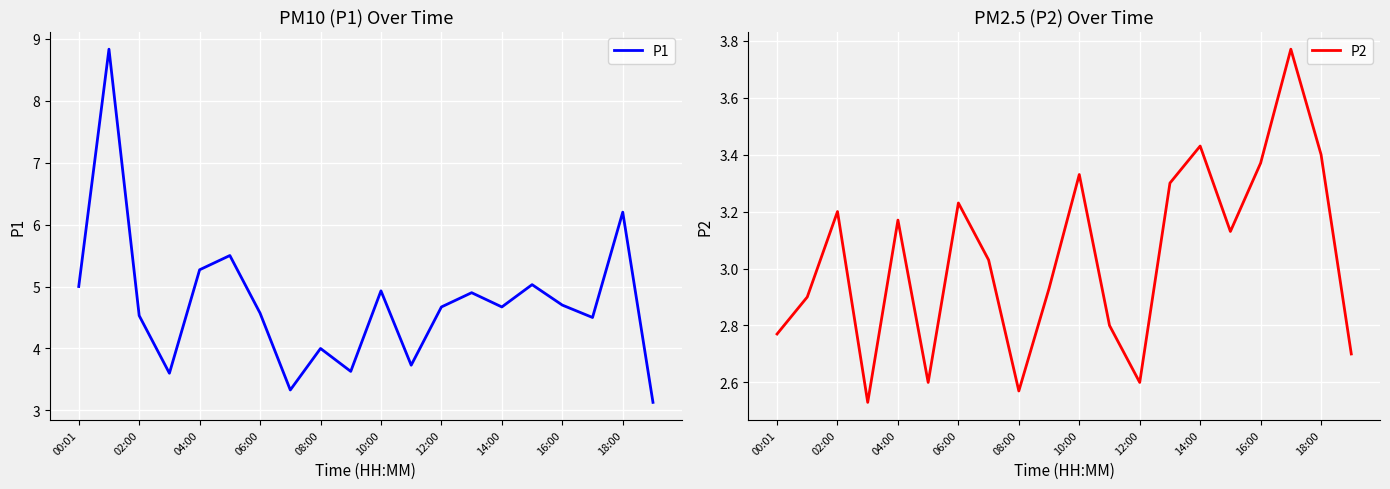

What is the total value across all series at 13?

8.2